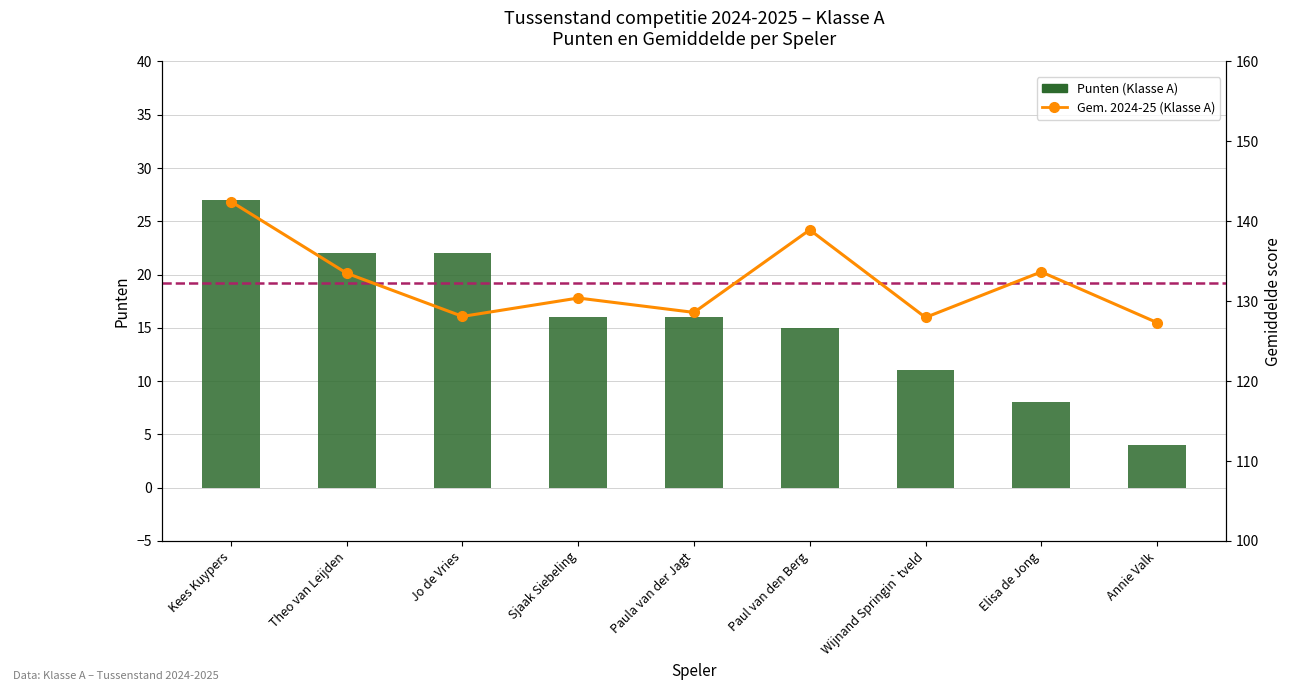

Between Kees Kuypers and Wijnand Springin`tveld, which series saw the biggest shift?

Punten (Klasse A)